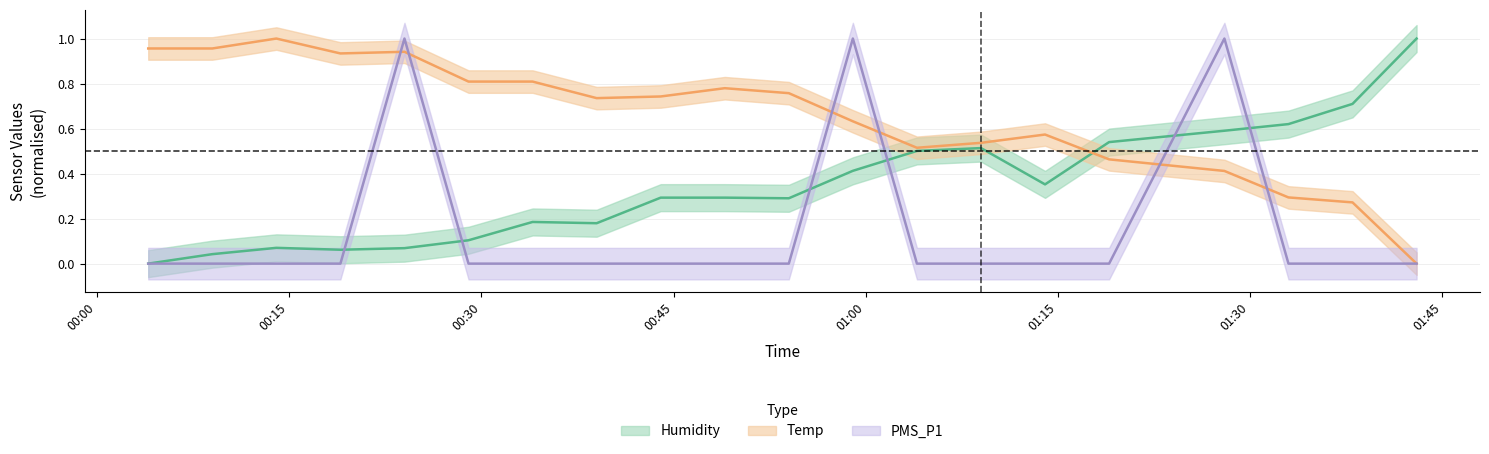

Reading left to right, list all the values displayed in this chart.

Humidity: 0.0	0.0	0.1	0.1	0.1	0.1	0.2	0.2	0.3	0.3	0.3	0.4	0.5	0.5	0.4	0.5	0.6	0.6	0.7	1.0
Temp: 1.0	1.0	1.0	0.9	0.9	0.8	0.8	0.7	0.7	0.8	0.8	0.6	0.5	0.5	0.6	0.5	0.4	0.3	0.3	0.0
PMS_P1: 0.0	0.0	0.0	0.0	1.0	0.0	0.0	0.0	0.0	0.0	0.0	1.0	0.0	0.0	0.0	0.0	1.0	0.0	0.0	0.0